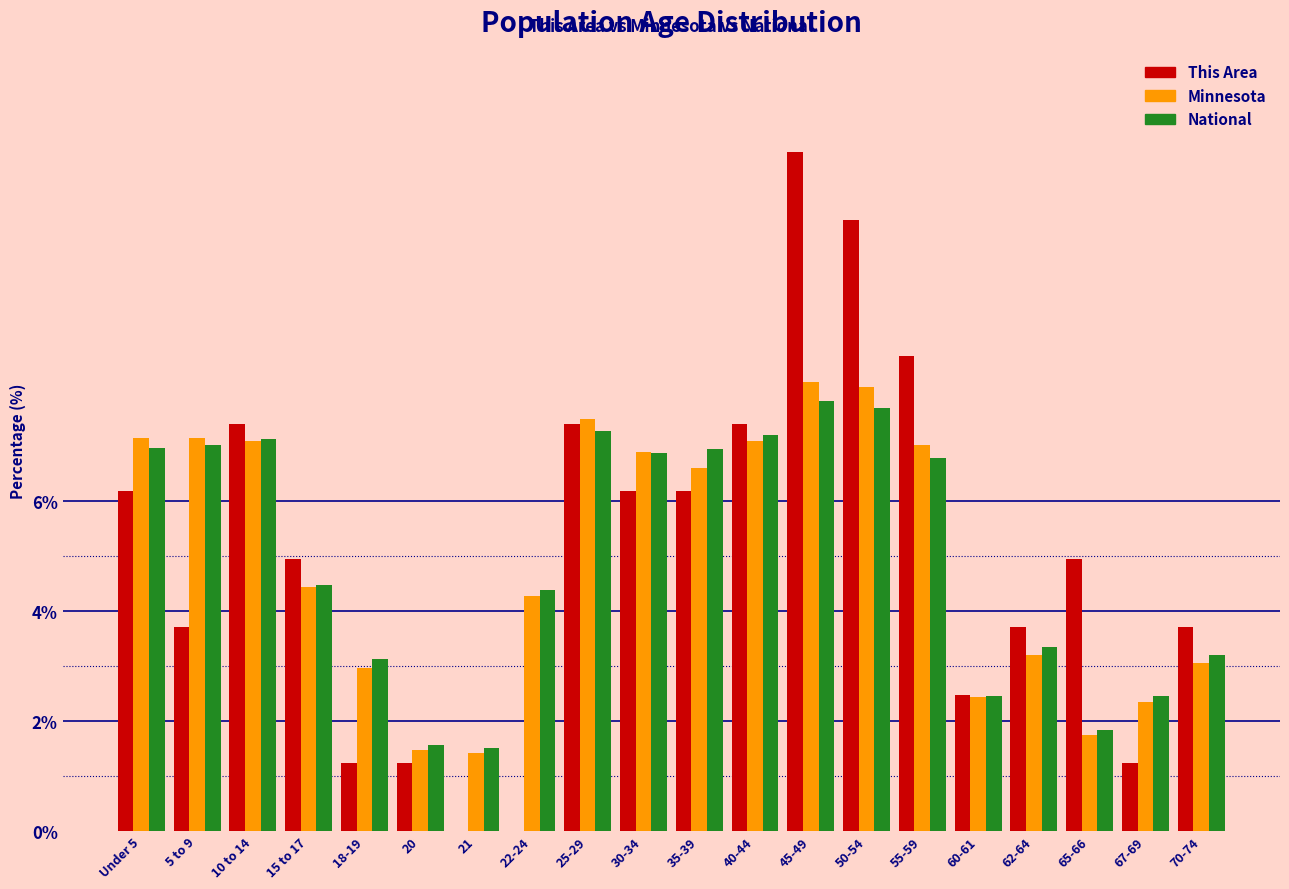

Which category has the highest value across all series?

45-49